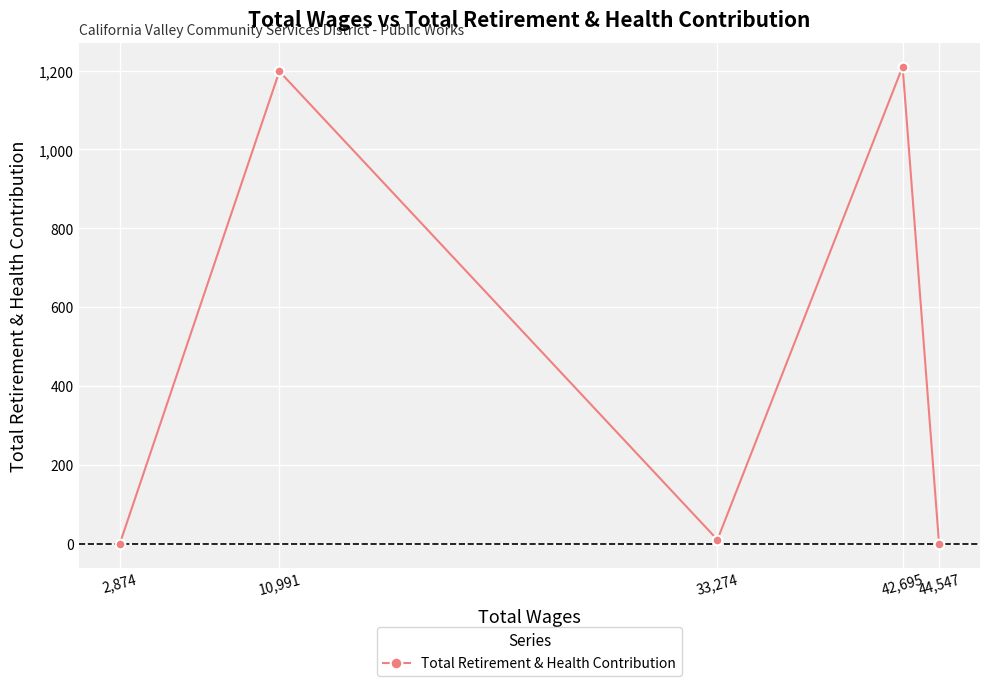

Where is the first local minimum?

33,274